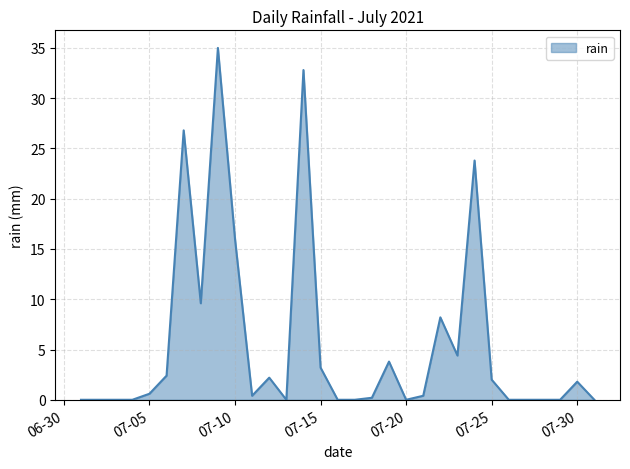

How many lines are shown in the chart?

1